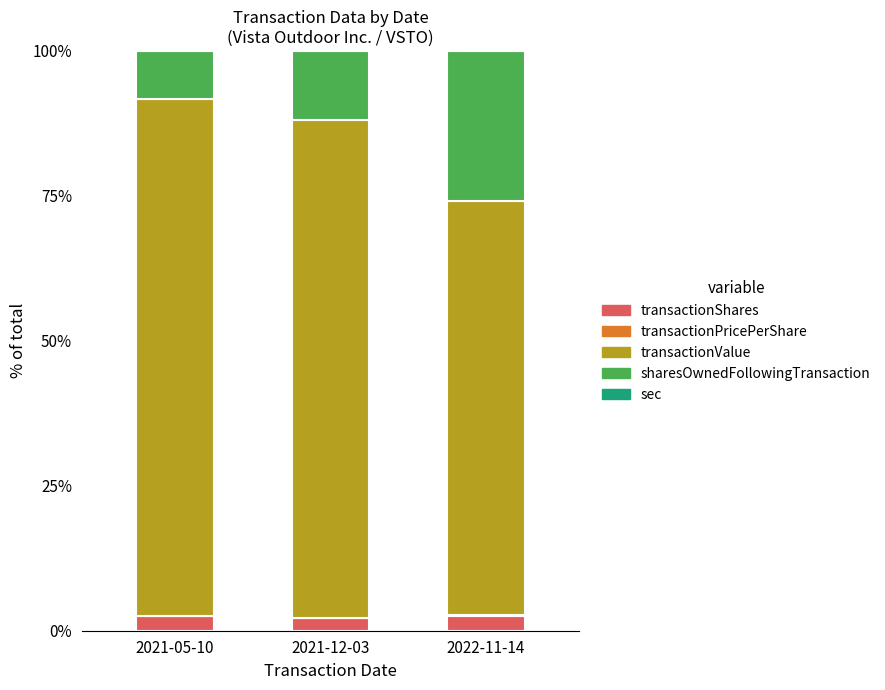

What is the maximum value for transactionShares?

2.6